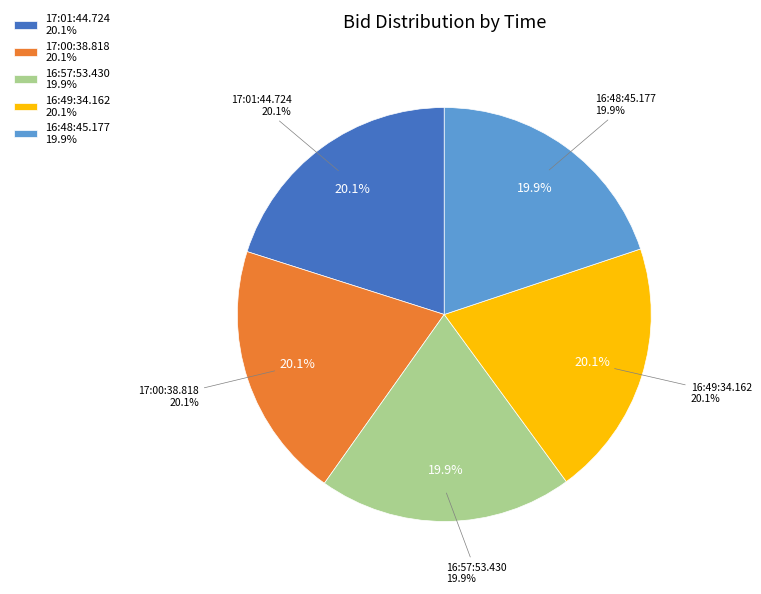

The 16:57:53.430 slice represents 20% of the pie. True or false?

True